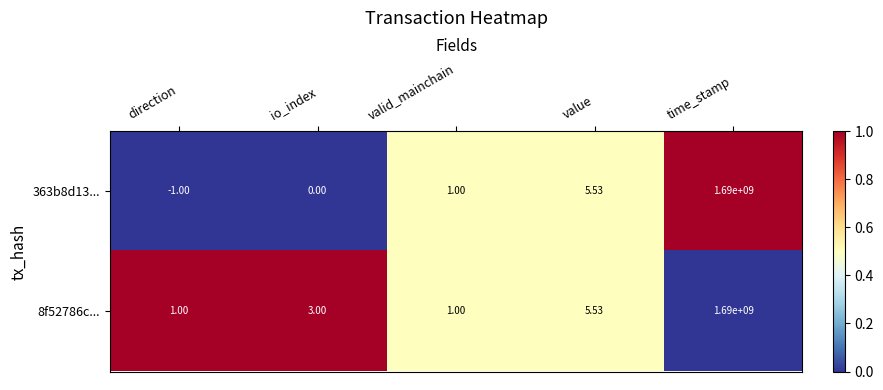

At which category is the sum across all series the highest?

time_stamp